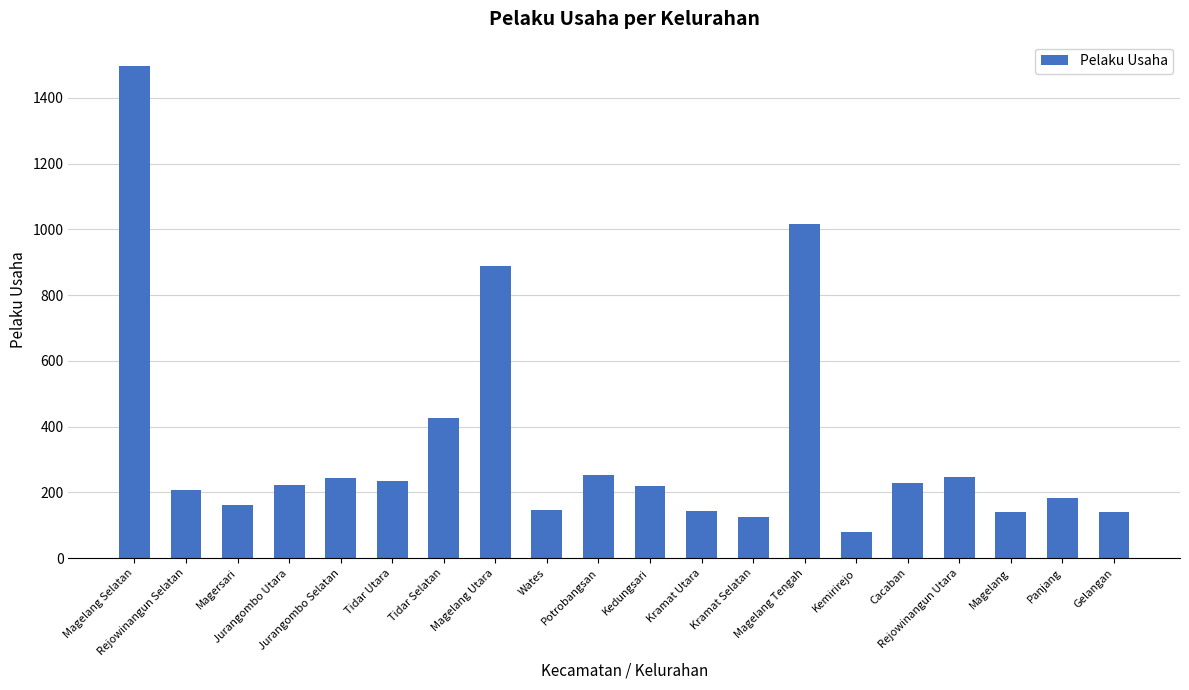

What is the smallest value displayed?

80